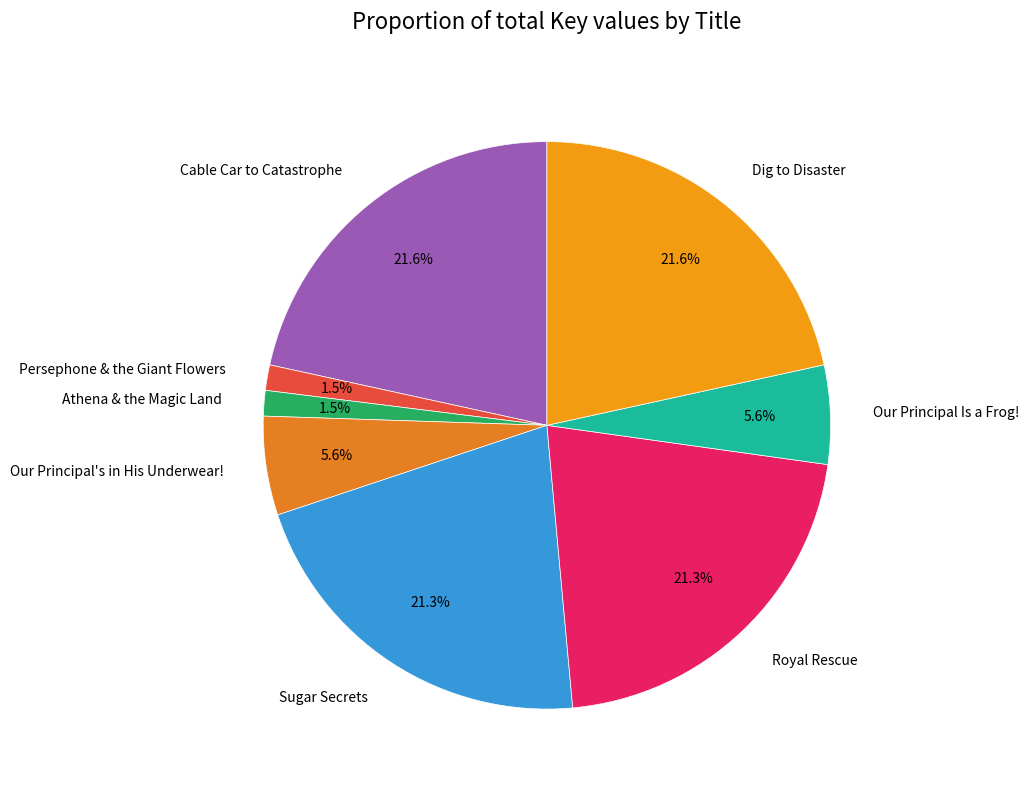

Between Our Principal Is a Frog! and Persephone & the Giant Flowers, which is larger?

Our Principal Is a Frog!